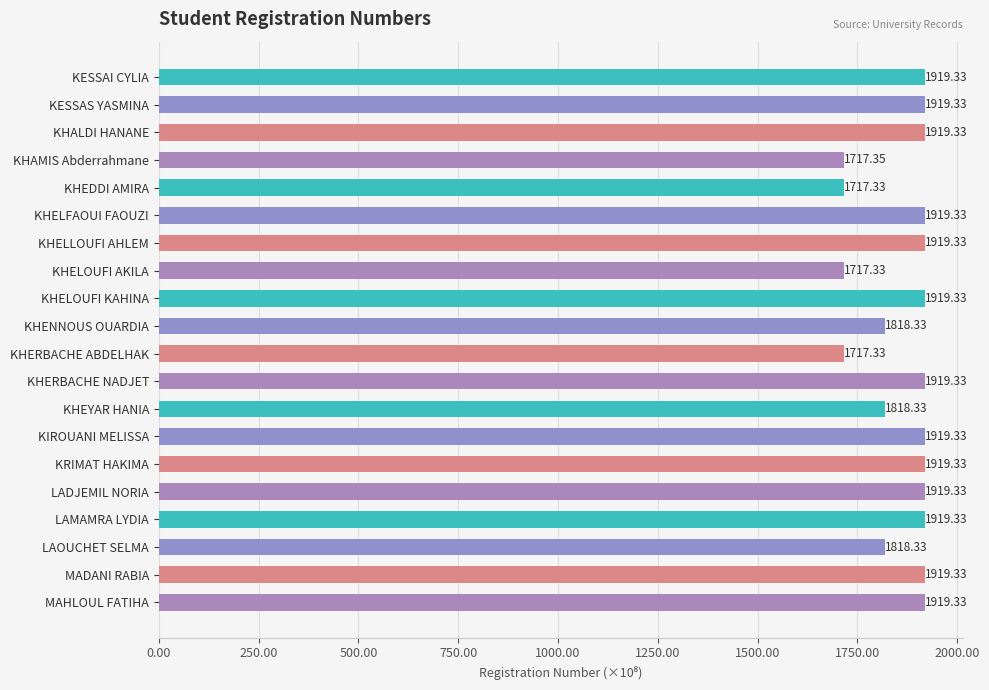

What is the label of the 7th bar from the top?

KHELLOUFI AHLEM